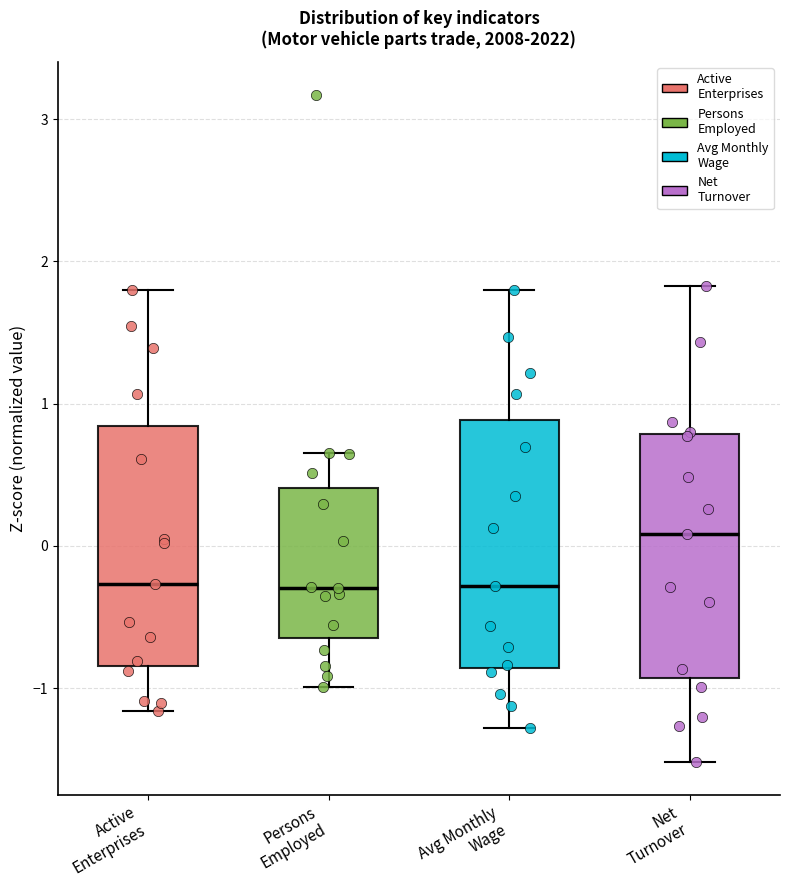

Reading left to right, transcribe this box plot: for each box, give where its median line is, the range the box spans, and where its two whiskers end, as read against the y-axis. The values are not printed on the chart, so give them approximately, as read against the axis.

Active Enterprises: median -0.3, box -0.8 to 0.8, whiskers -1.2 to 1.8
Persons Employed: median -0.3, box -0.6 to 0.4, whiskers -1.0 to 0.7
Avg Monthly Wage: median -0.3, box -0.9 to 0.9, whiskers -1.3 to 1.8
Net Turnover: median 0.1, box -0.9 to 0.8, whiskers -1.5 to 1.8